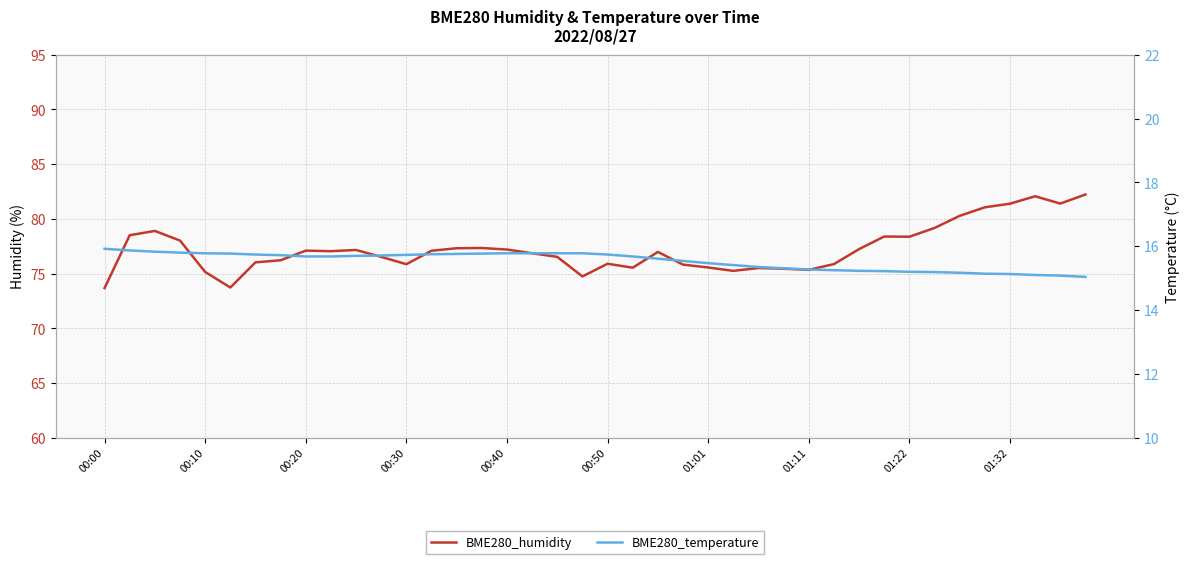

True or false: BME280_temperature and BME280_humidity intersect in this chart.

False